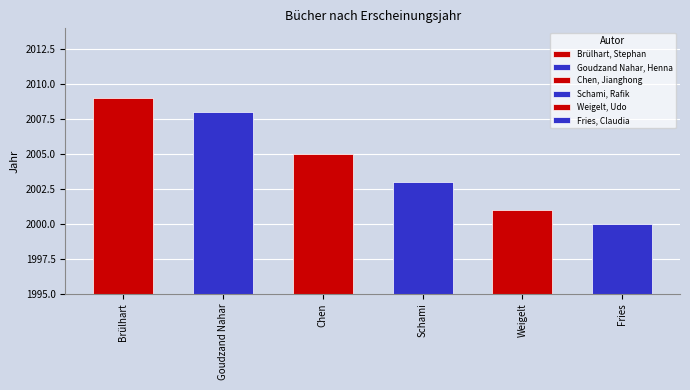

The value at Brülhart, Stephan is 2009. True or false?

True